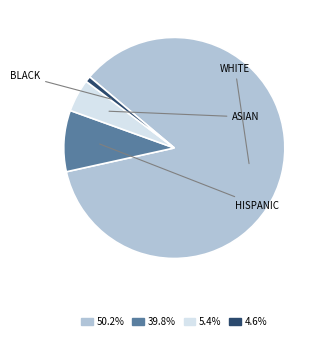

Does any single category account for the majority?

Yes